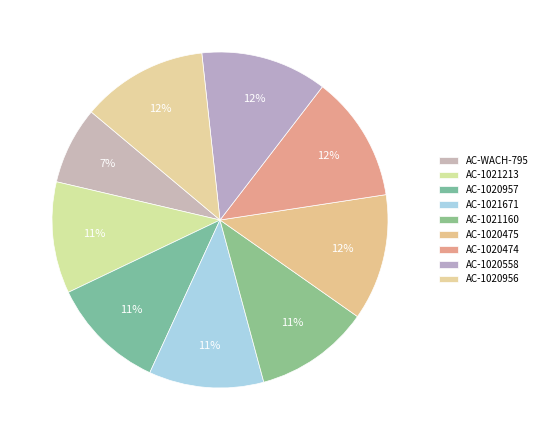

True or false: AC-1021160 accounts for 11% of the total.

True